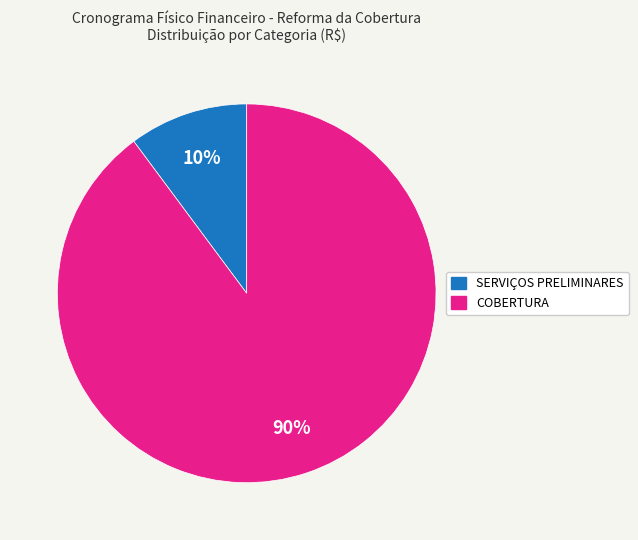

Is the sum of SERVIÇOS PRELIMINARES and COBERTURA greater than half?

Yes